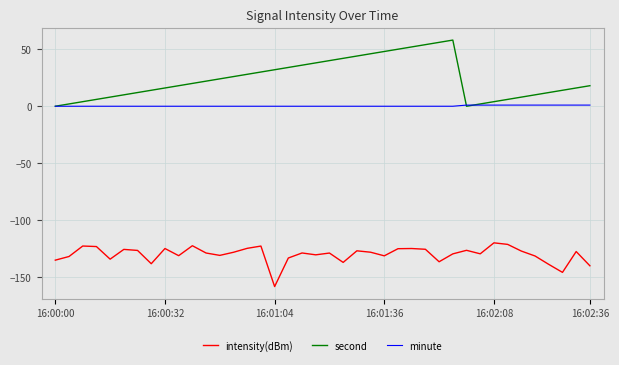

Which series has the widest spread of values?

second